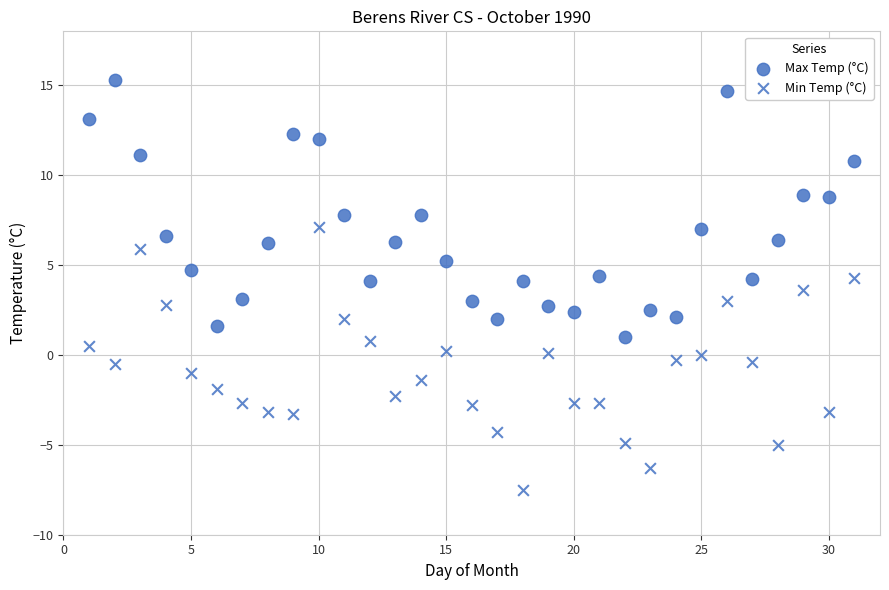

Count the number of points in this scatter plot.

62